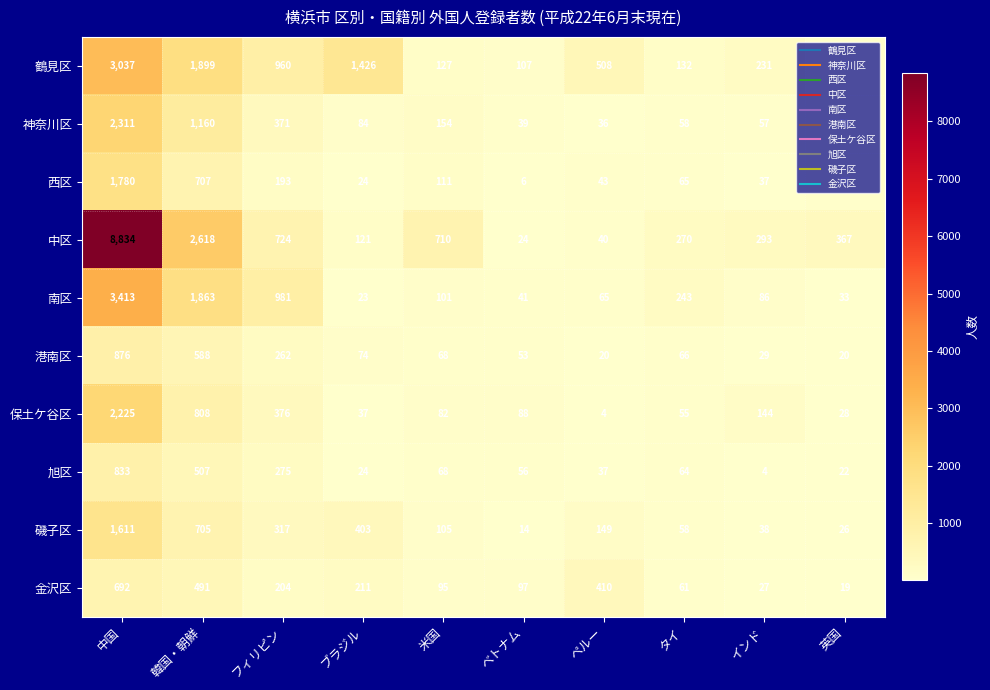

What is the smallest value displayed?

4